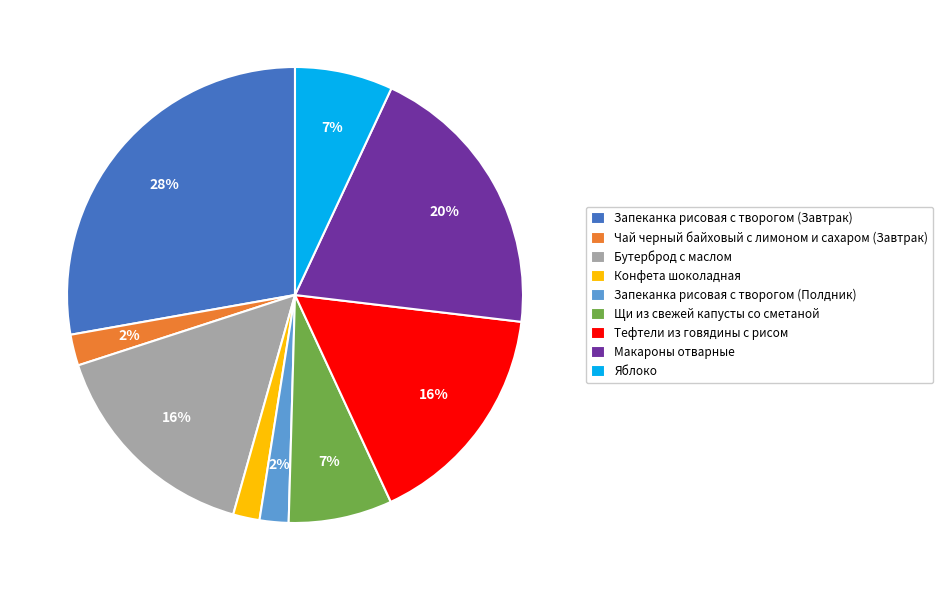

Which slice is the largest?

Запеканка рисовая с творогом (Завтрак)